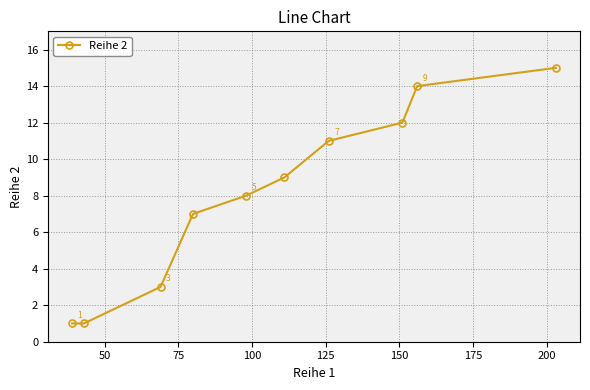

True or false: there are more than 0 points higher than both neighbors.

False